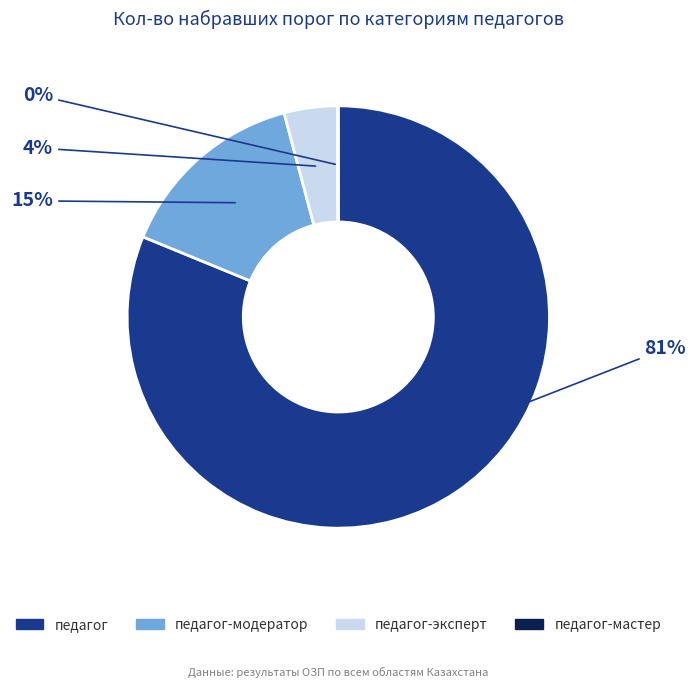

To the nearest percent, what is the difference between the largest and smallest slice percentages?

81%